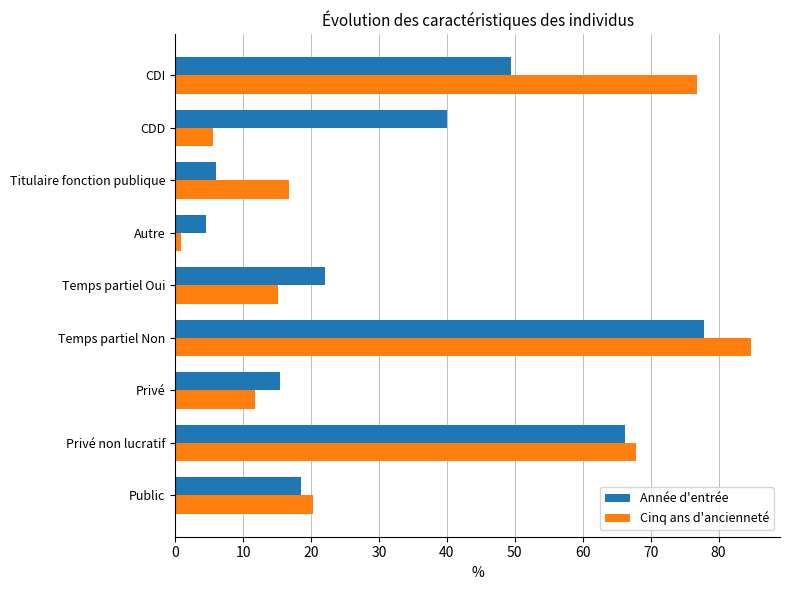

What is the difference between the highest and lowest values at Temps partiel Non?

6.9